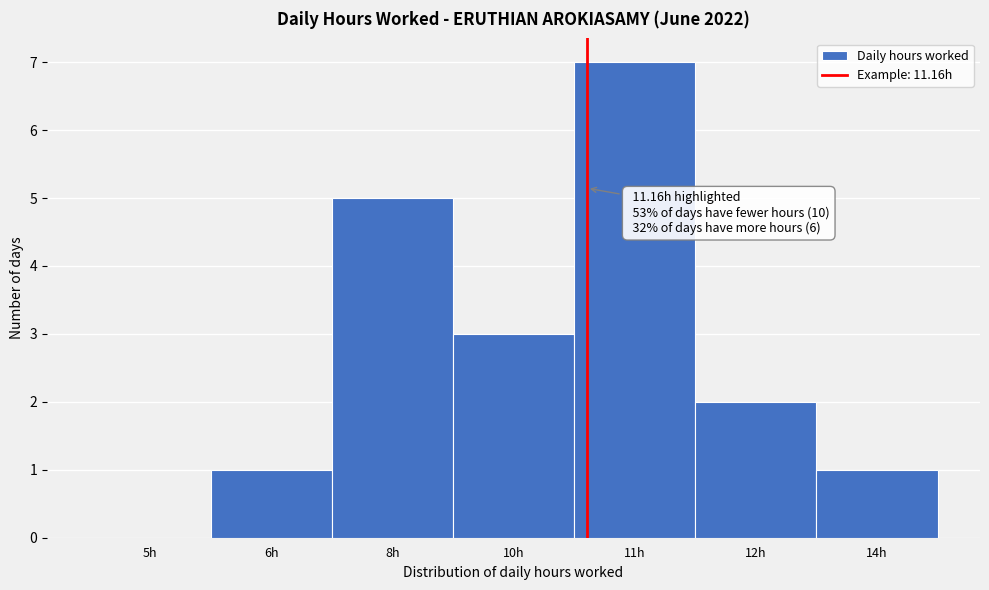

Reading left to right, transcribe all the data shown in this chart.

5h=0	6h=1	8h=5	10h=3	11h=7	12h=2	14h=1